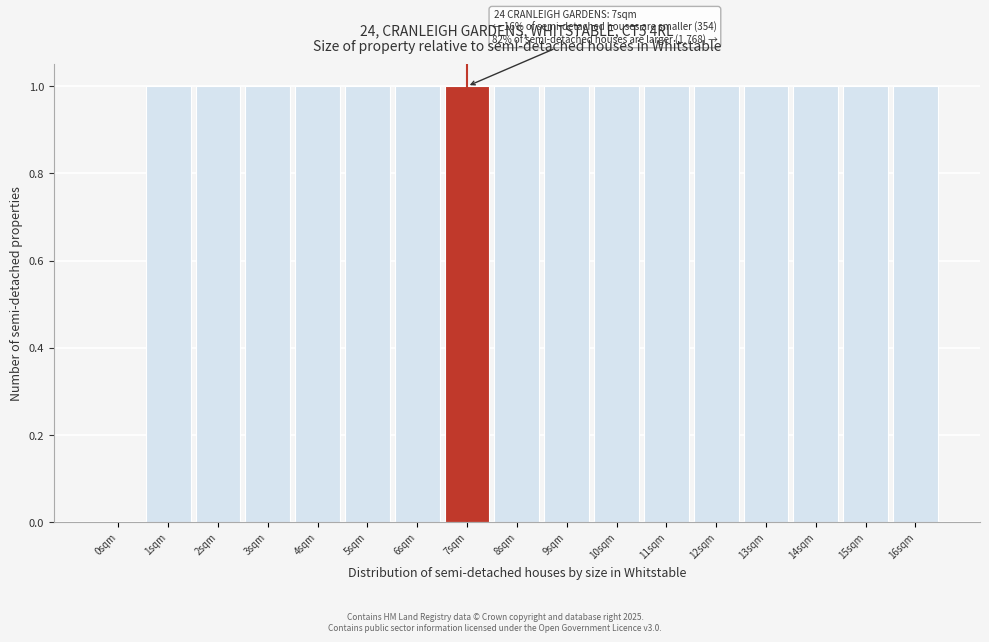

Reading left to right, extract all data points from this chart.

0sqm=0	1sqm=1	2sqm=1	3sqm=1	4sqm=1	5sqm=1	6sqm=1	7sqm=1	8sqm=1	9sqm=1	10sqm=1	11sqm=1	12sqm=1	13sqm=1	14sqm=1	15sqm=1	16sqm=1